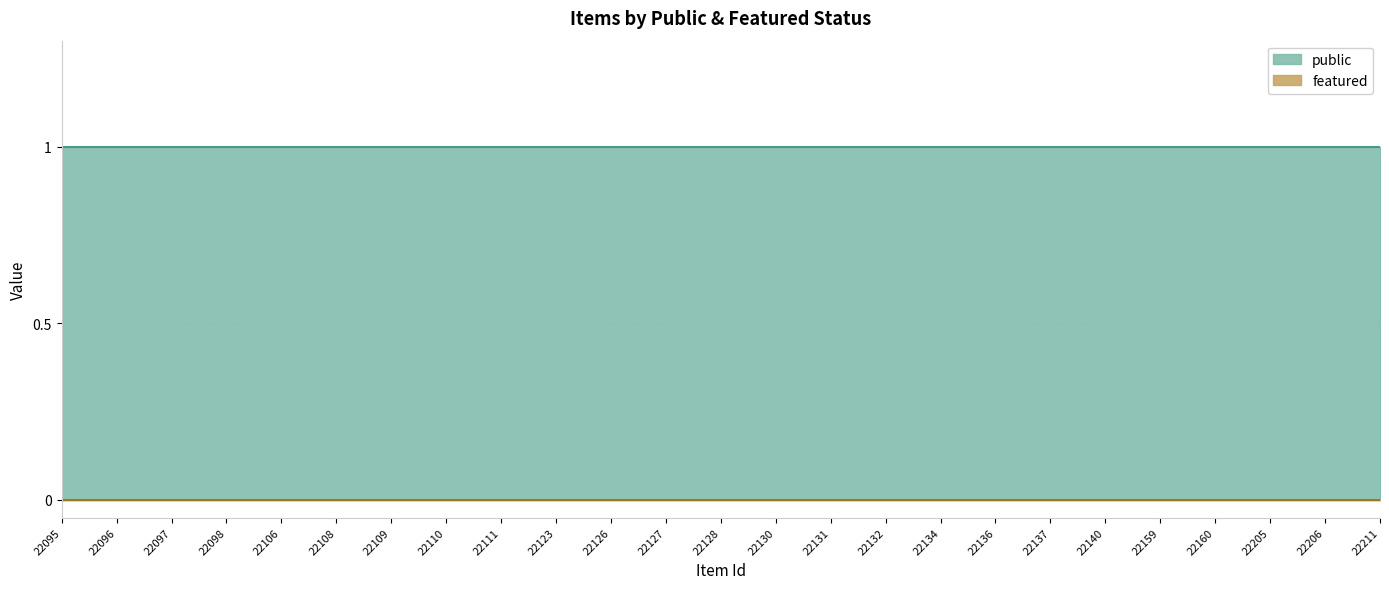

True or false: public and featured intersect in this chart.

False